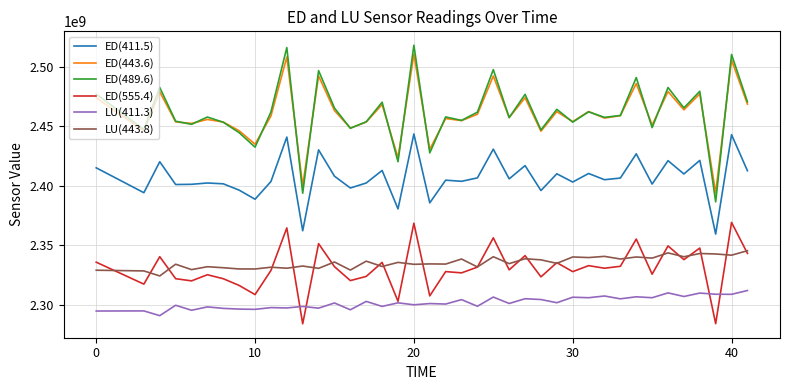

True or false: ED(555.4) and ED(411.5) intersect in this chart.

False